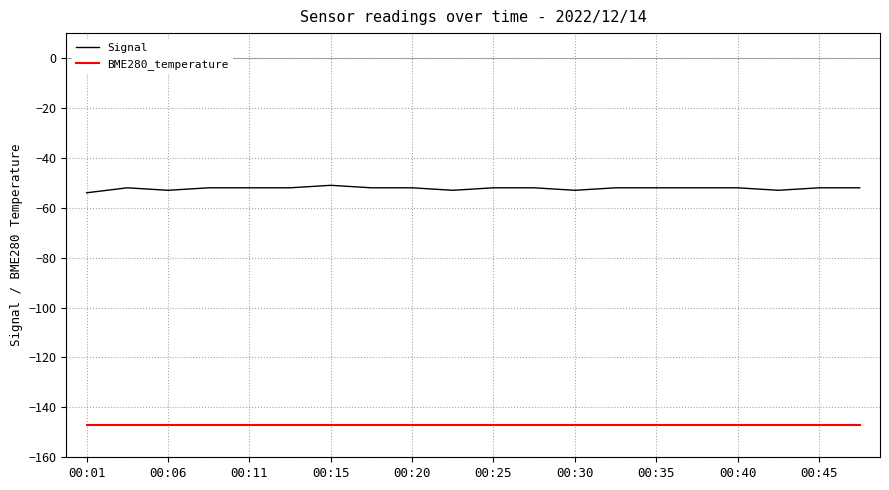

List the series in order of their overall mean, lowest first.

BME280_temperature, Signal